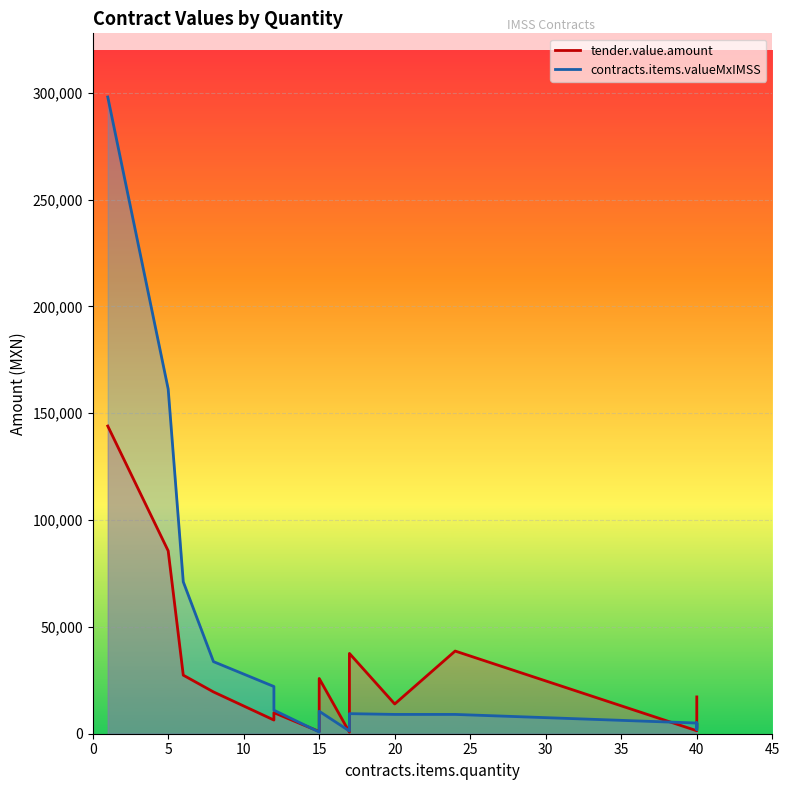

Count the number of categories in the chart.

18